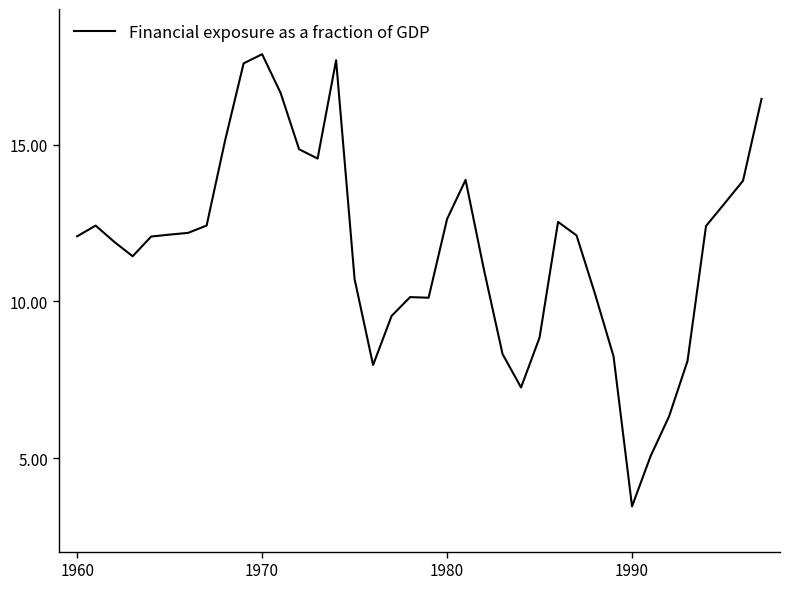

What is the difference between the maximum and minimum values?

14.4